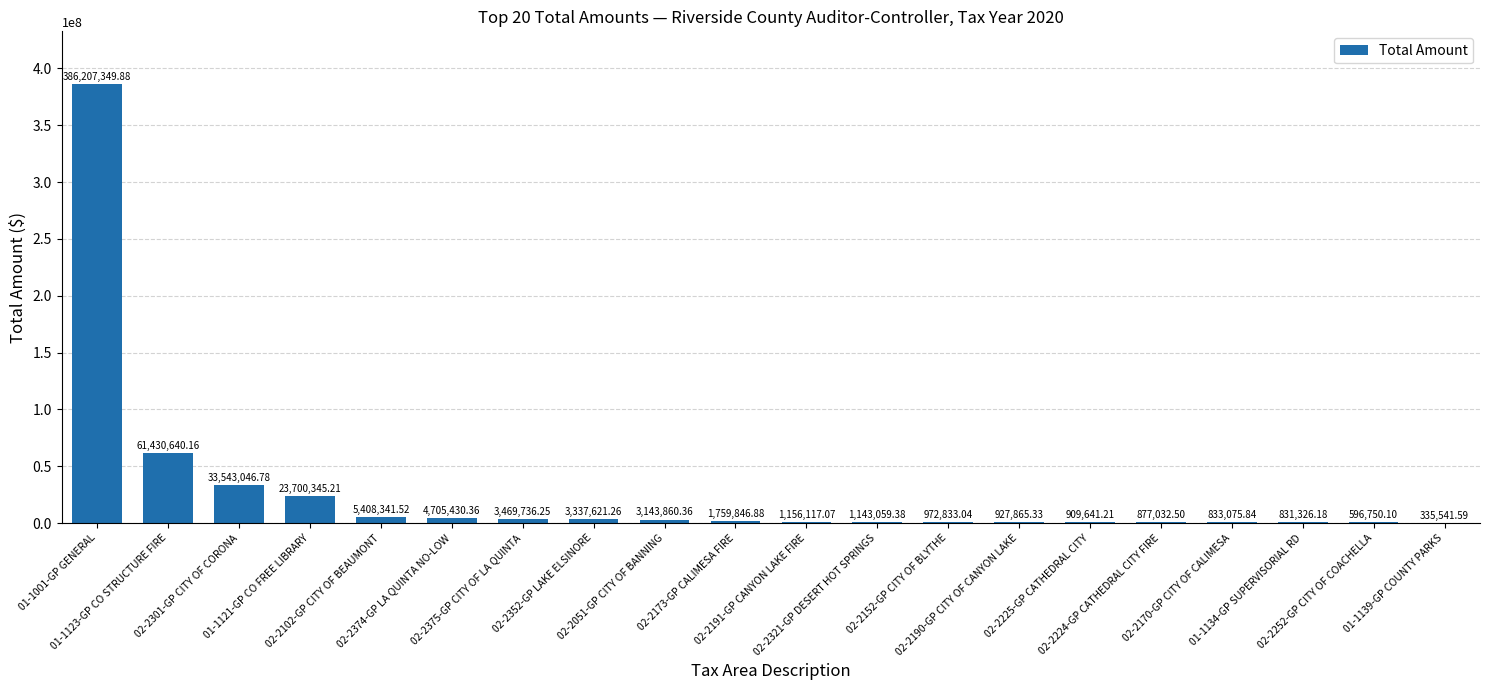

What is the sum of all values?

535289460.9